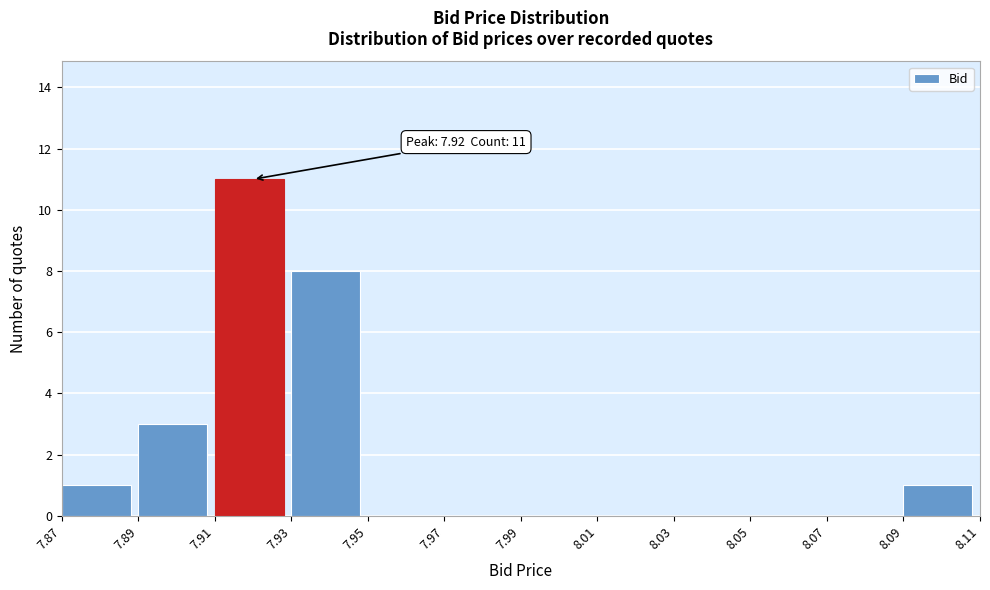

Which range on the x-axis has the tallest bar?

7.91 to 7.93